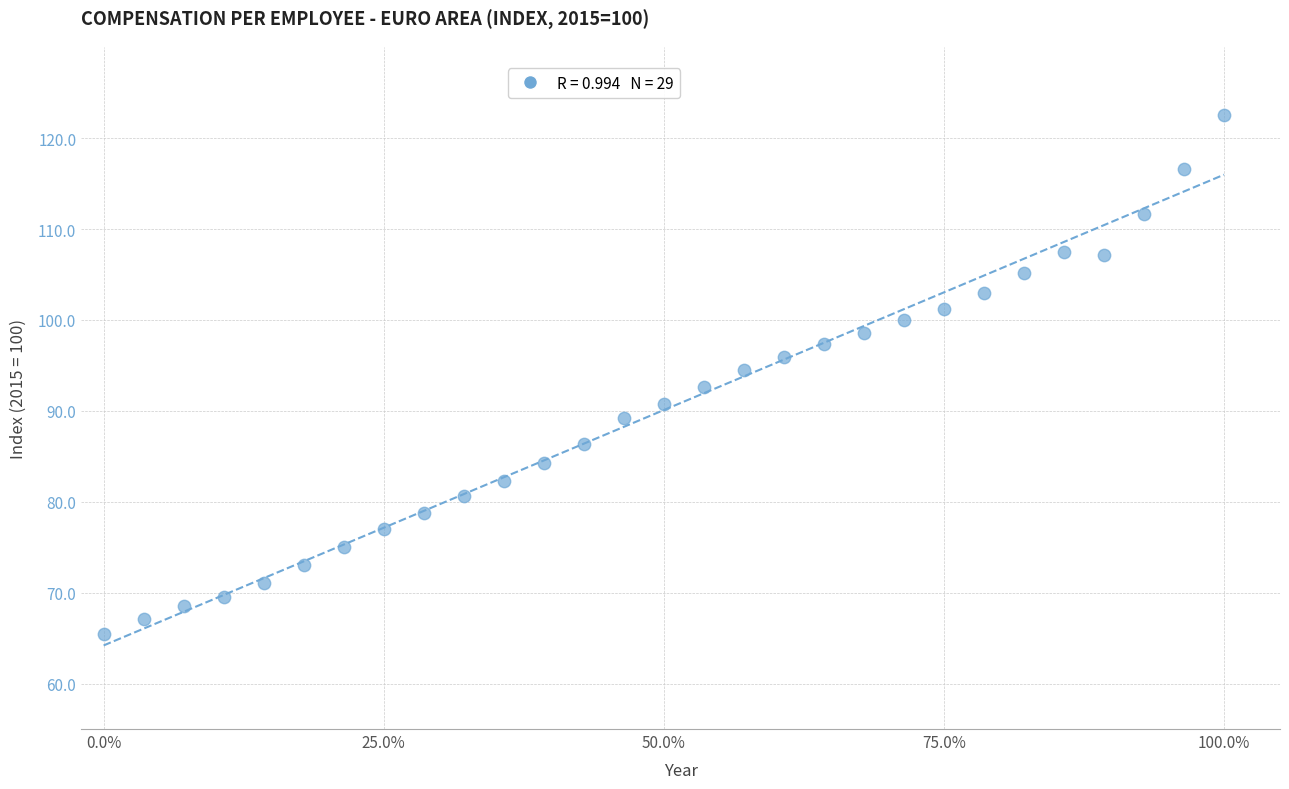

What is the range of X values (max minus min)?

1.0